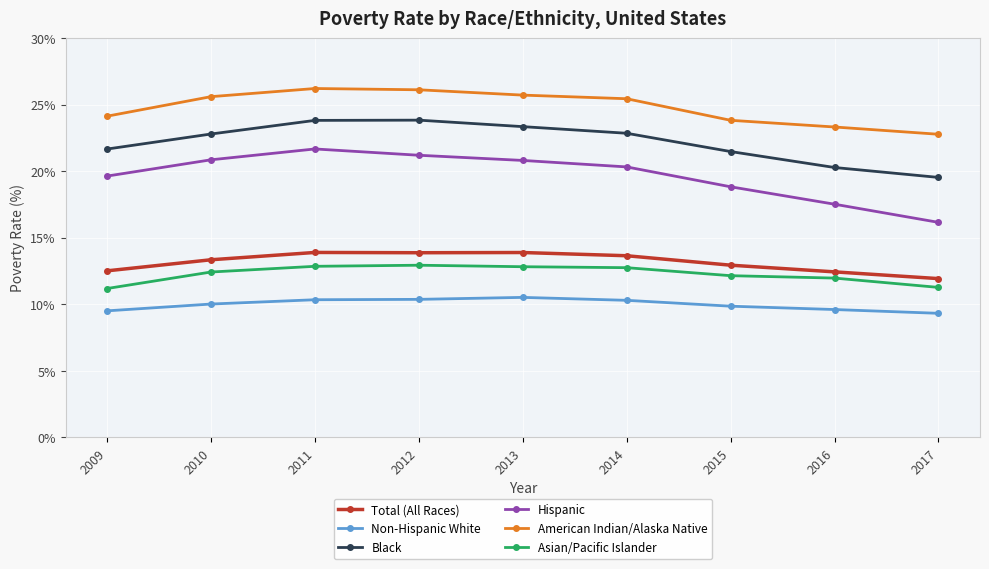

What is the value of the Hispanic point at the 5th from the left?

20.8